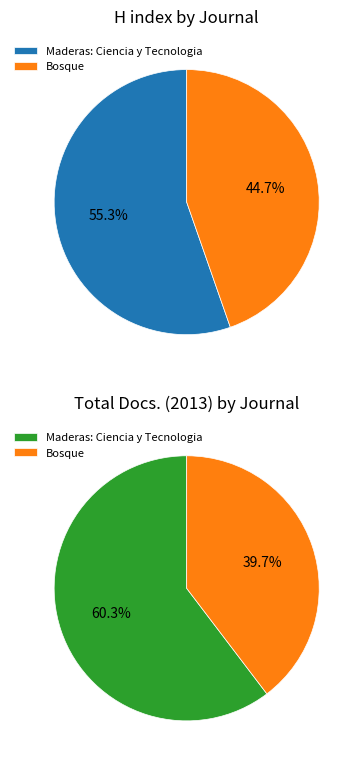

True or false: Maderas: Ciencia y Tecnologia accounts for 55% of the total.

True